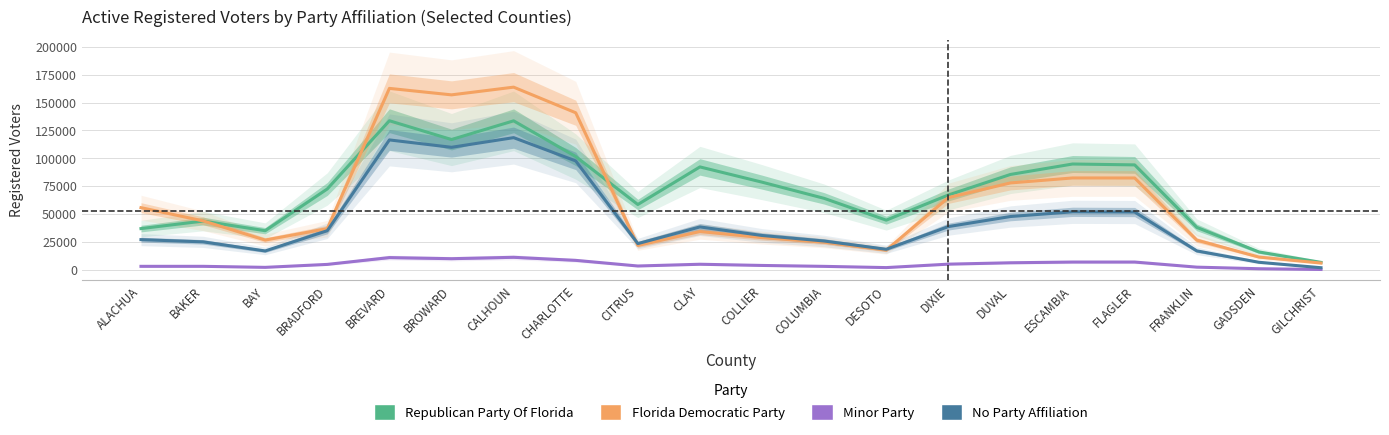

What value does the Minor Party series have at BRADFORD?

4866.5